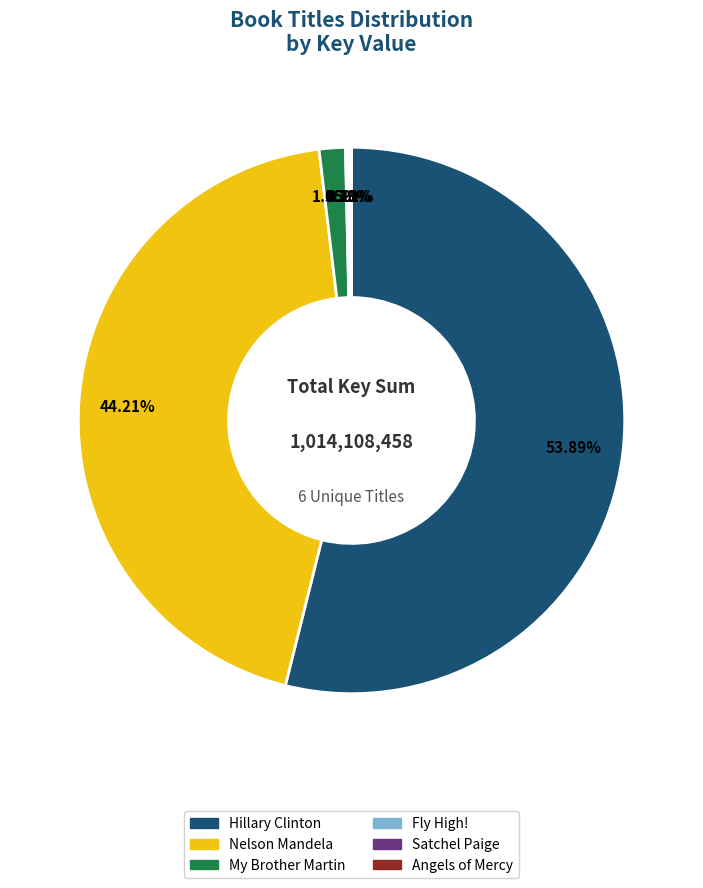

Is there a majority slice in this chart?

Yes